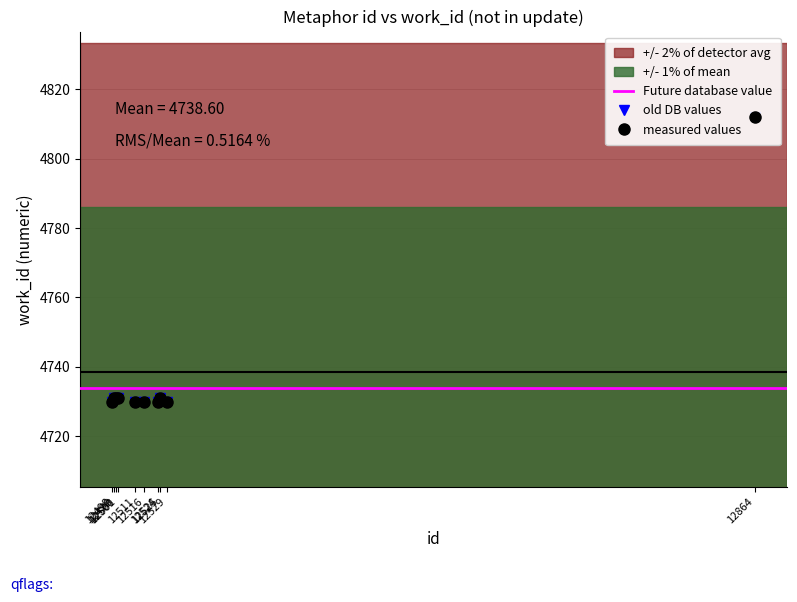

List the labels in order of value, smallest first.

12498, 12511, 12516, 12524, 12529, 12499, 12500, 12501, 12525, 12864